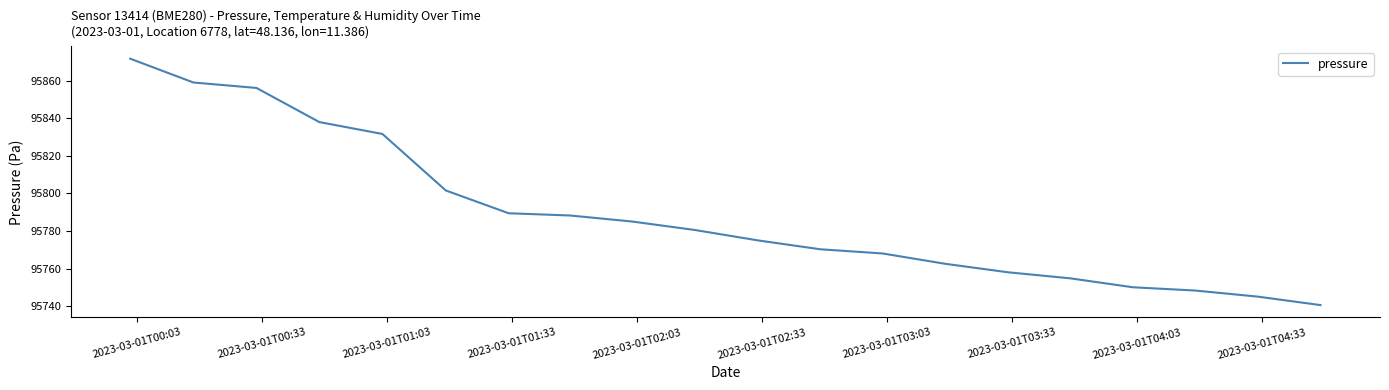

What is the smallest value displayed?

95740.5